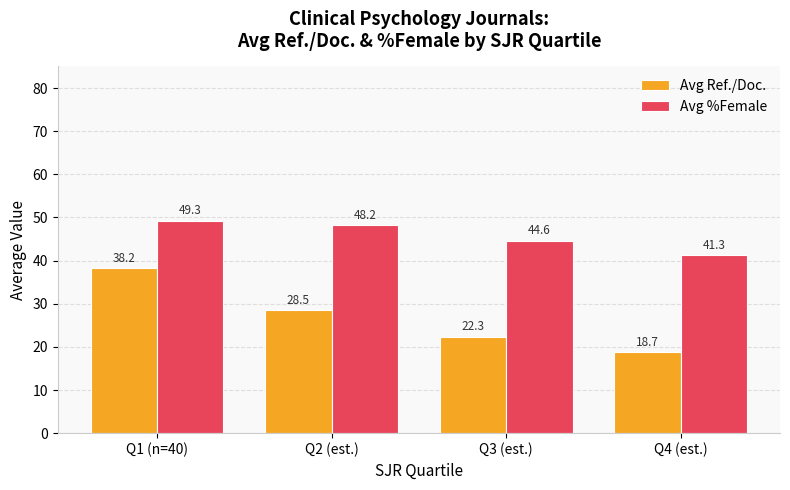

Which category has the lowest value across all series?

Q4 (est.)